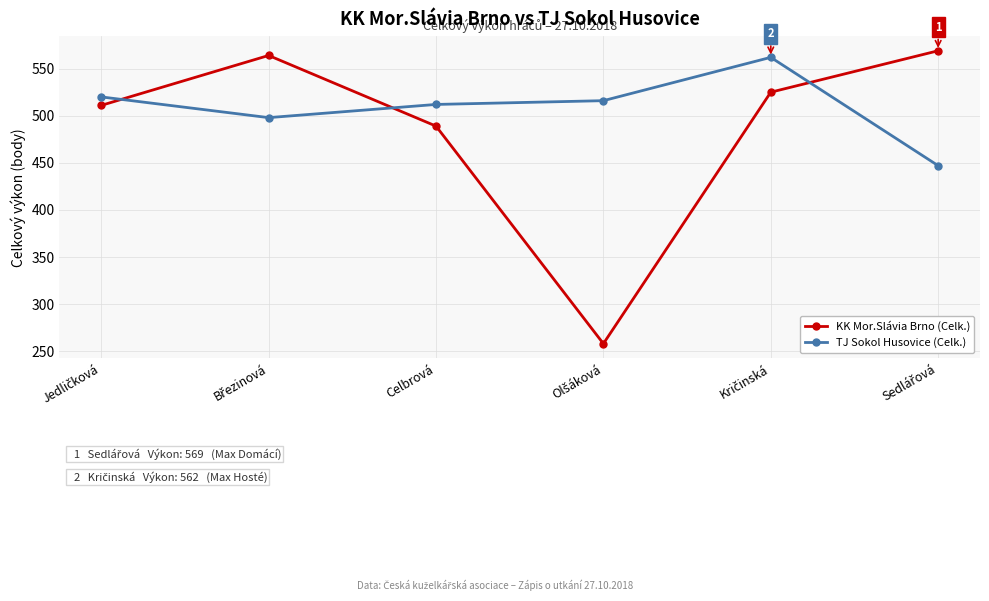

Is it true that KK Mor.Slávia Brno (Celk.) equals 263 at Celbrová?

False